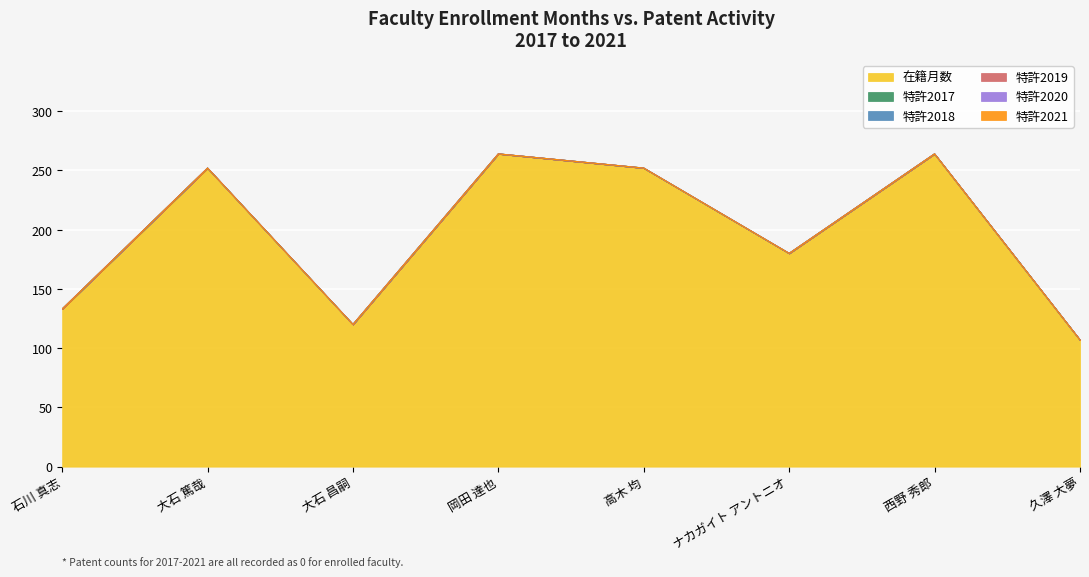

Which series has the largest total across all categories?

在籍月数